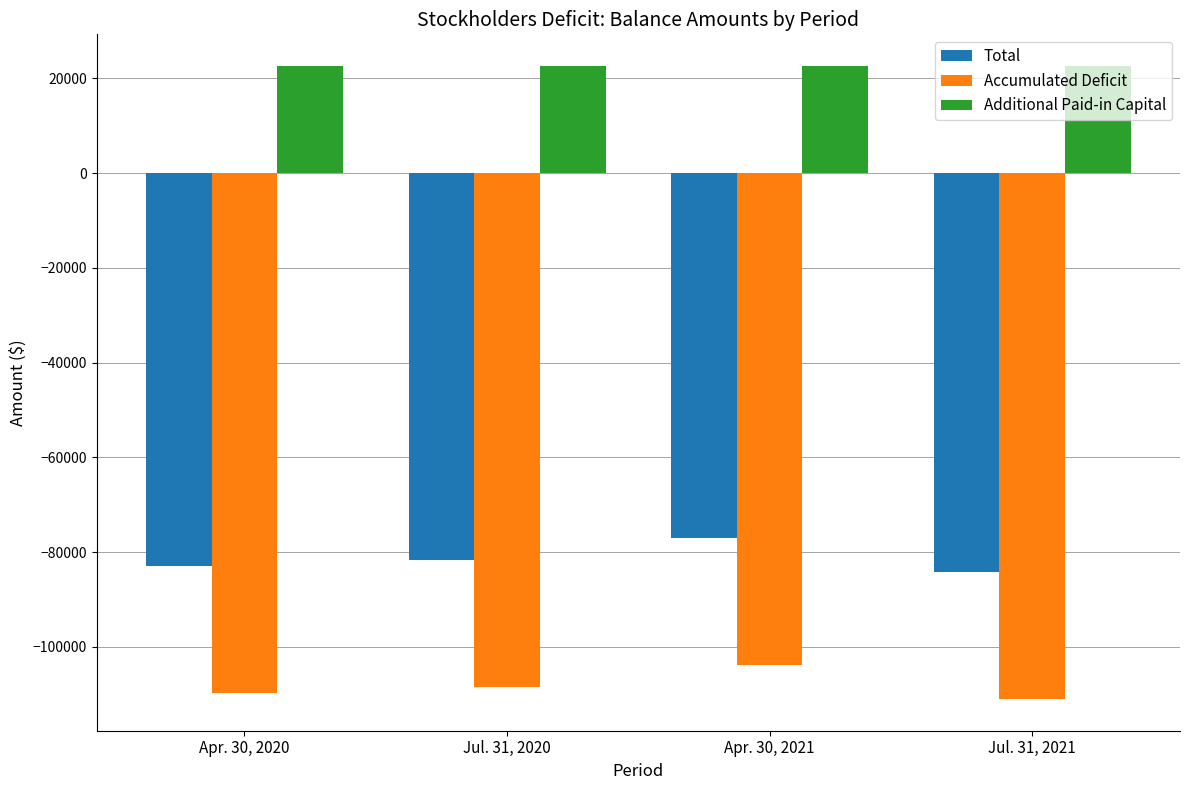

Reading right to left, list all the values displayed in this chart.

Total: Jul. 31, 2021=-84216	Apr. 30, 2021=-77086	Jul. 31, 2020=-81627	Apr. 30, 2020=-82888
Accumulated Deficit: Jul. 31, 2021=-111016	Apr. 30, 2021=-103886	Jul. 31, 2020=-108427	Apr. 30, 2020=-109688
Additional Paid-in Capital: Jul. 31, 2021=22610	Apr. 30, 2021=22610	Jul. 31, 2020=22610	Apr. 30, 2020=22610